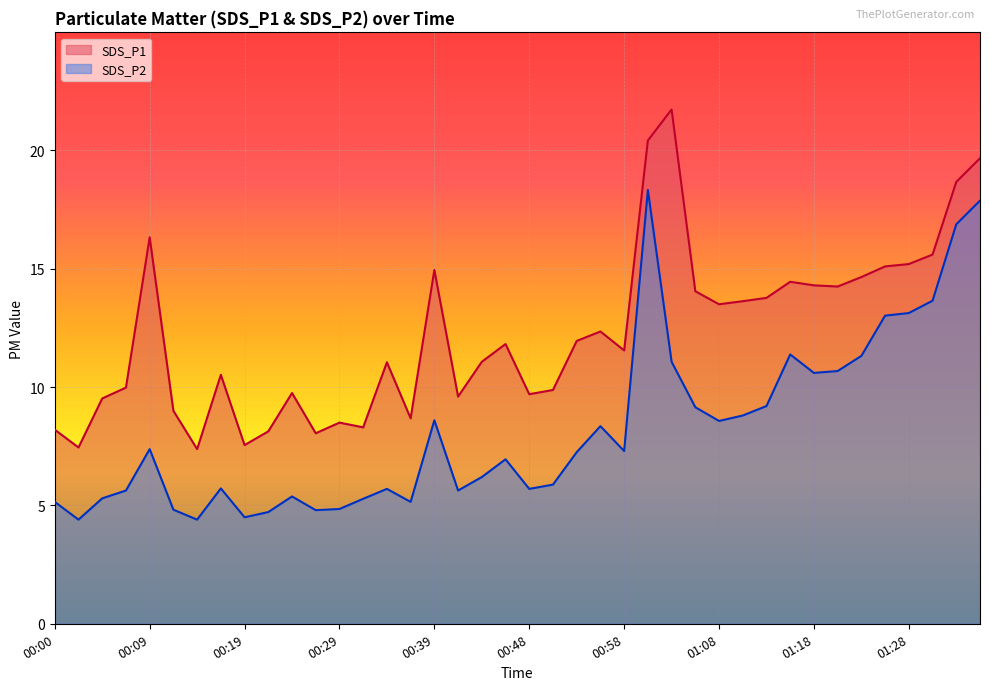

What is the total value across all series at 01:13?

23.0